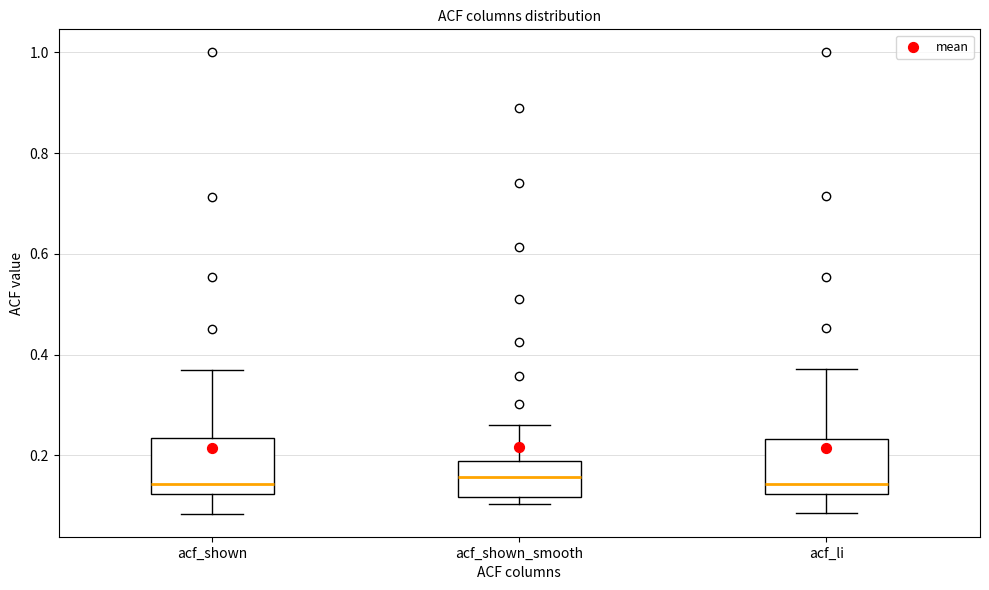

Reading left to right, read every box against the y-axis: the position of its median line, the range the box covers, and the ends of its whiskers. The values are not printed on the chart, so give them approximately, as read against the axis.

acf_shown: median 0.14, box 0.12 to 0.24, whiskers 0.08 to 0.38
acf_shown_smooth: median 0.16, box 0.12 to 0.18, whiskers 0.10 to 0.26
acf_li: median 0.14, box 0.12 to 0.24, whiskers 0.08 to 0.38